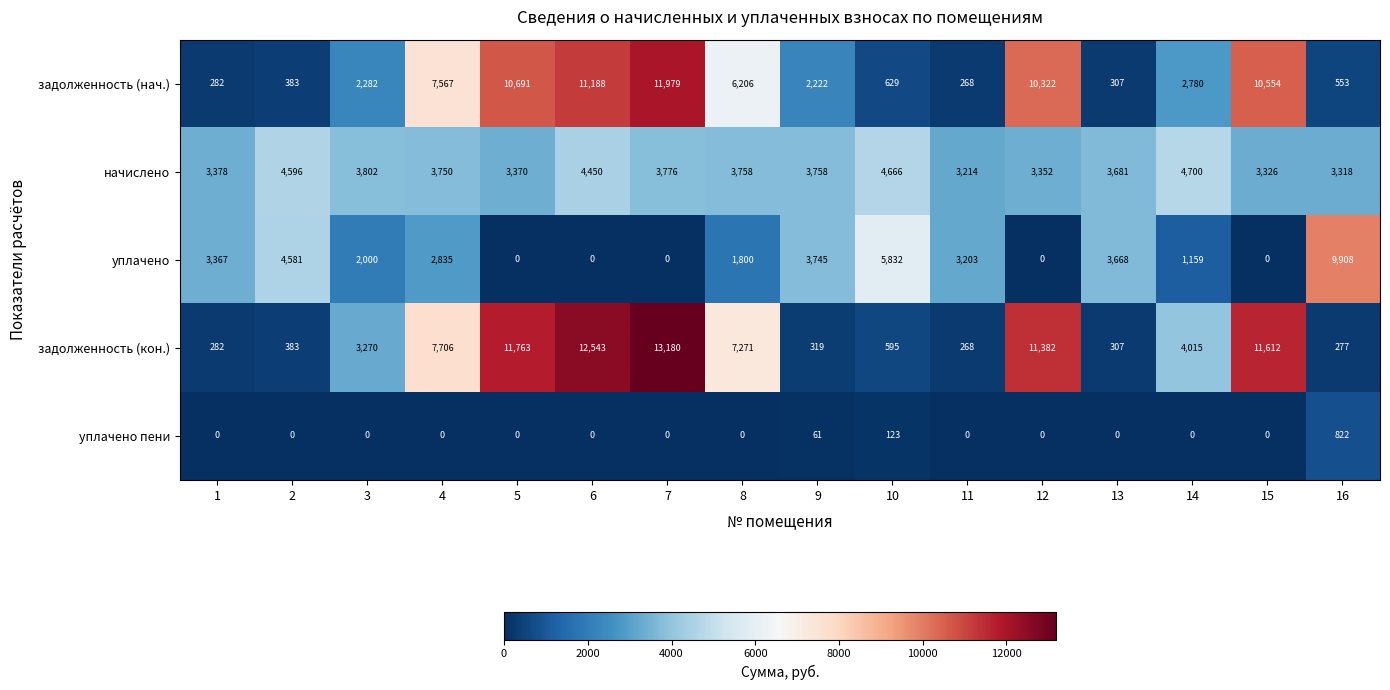

Rank the series at 3 from lowest to highest value.

уплачено пени, уплачено, задолженность (нач.), задолженность (кон.), начислено